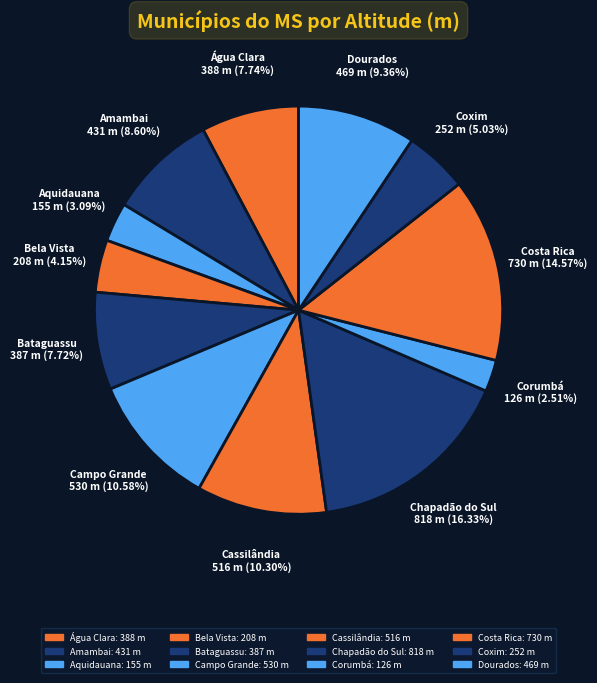

To the nearest percent, what percentage of the pie is Costa Rica?

15%